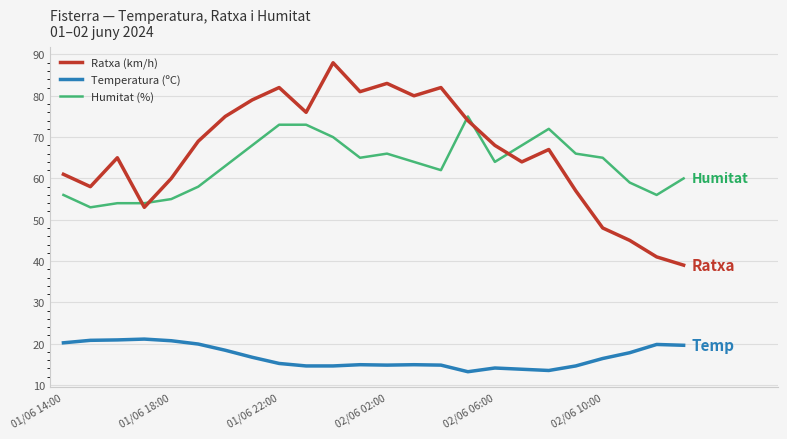

What is the difference between the maximum and minimum values in the Humitat (%) series?

22.0